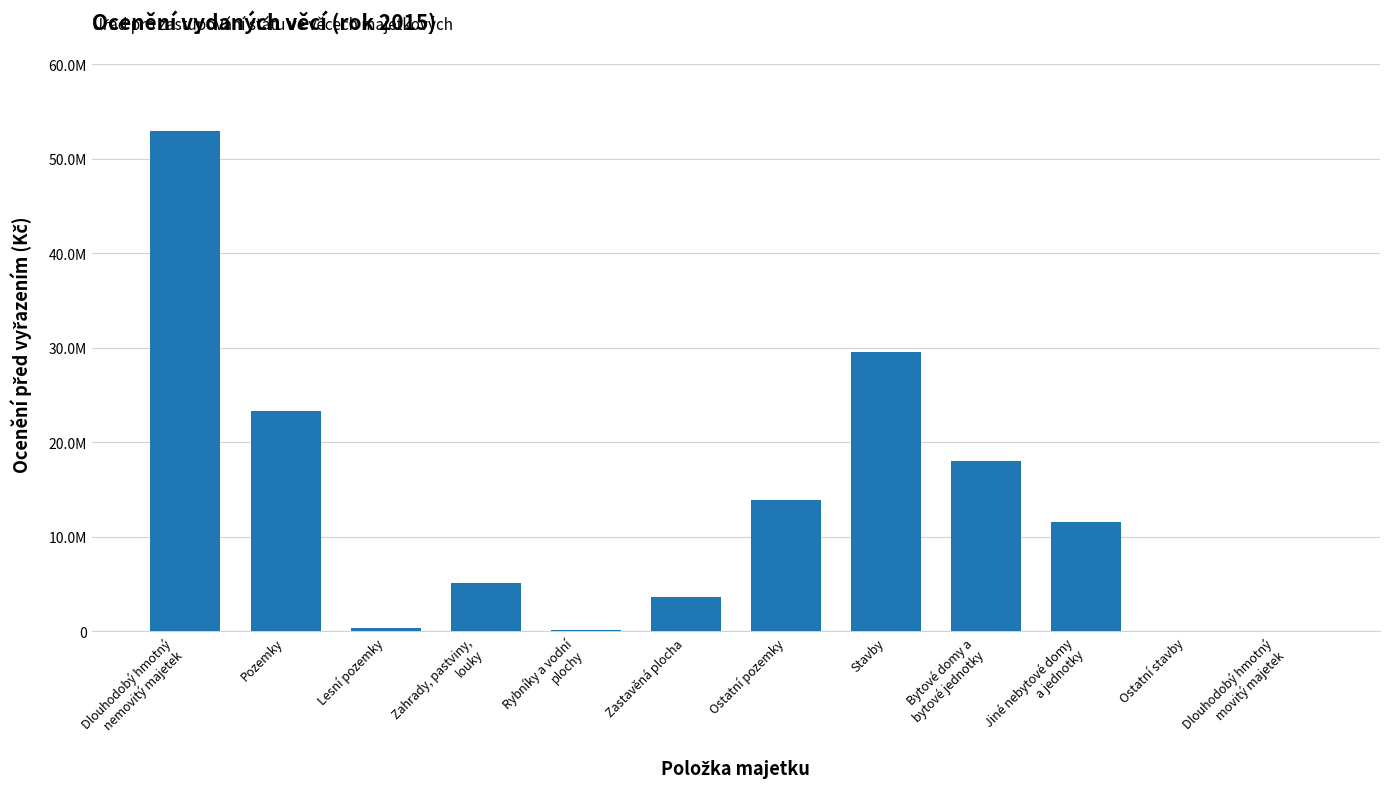

Which category has the lowest value across all series?

Ostatní stavby